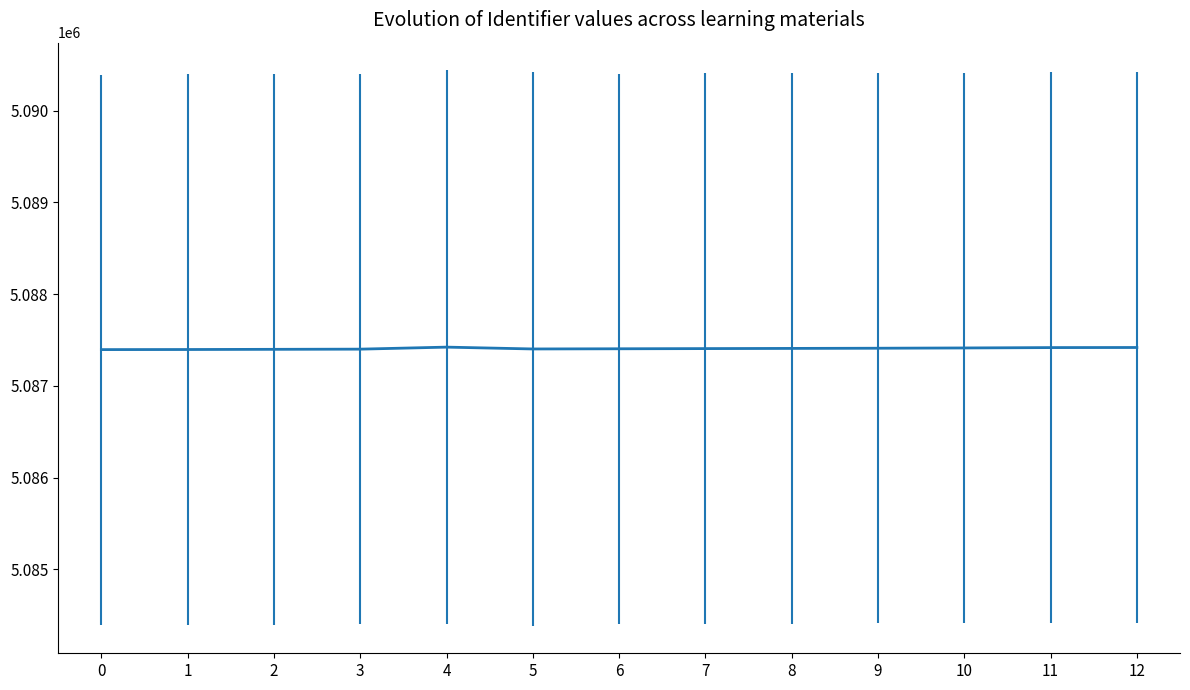

What is the minimum value shown in the chart?

5087395